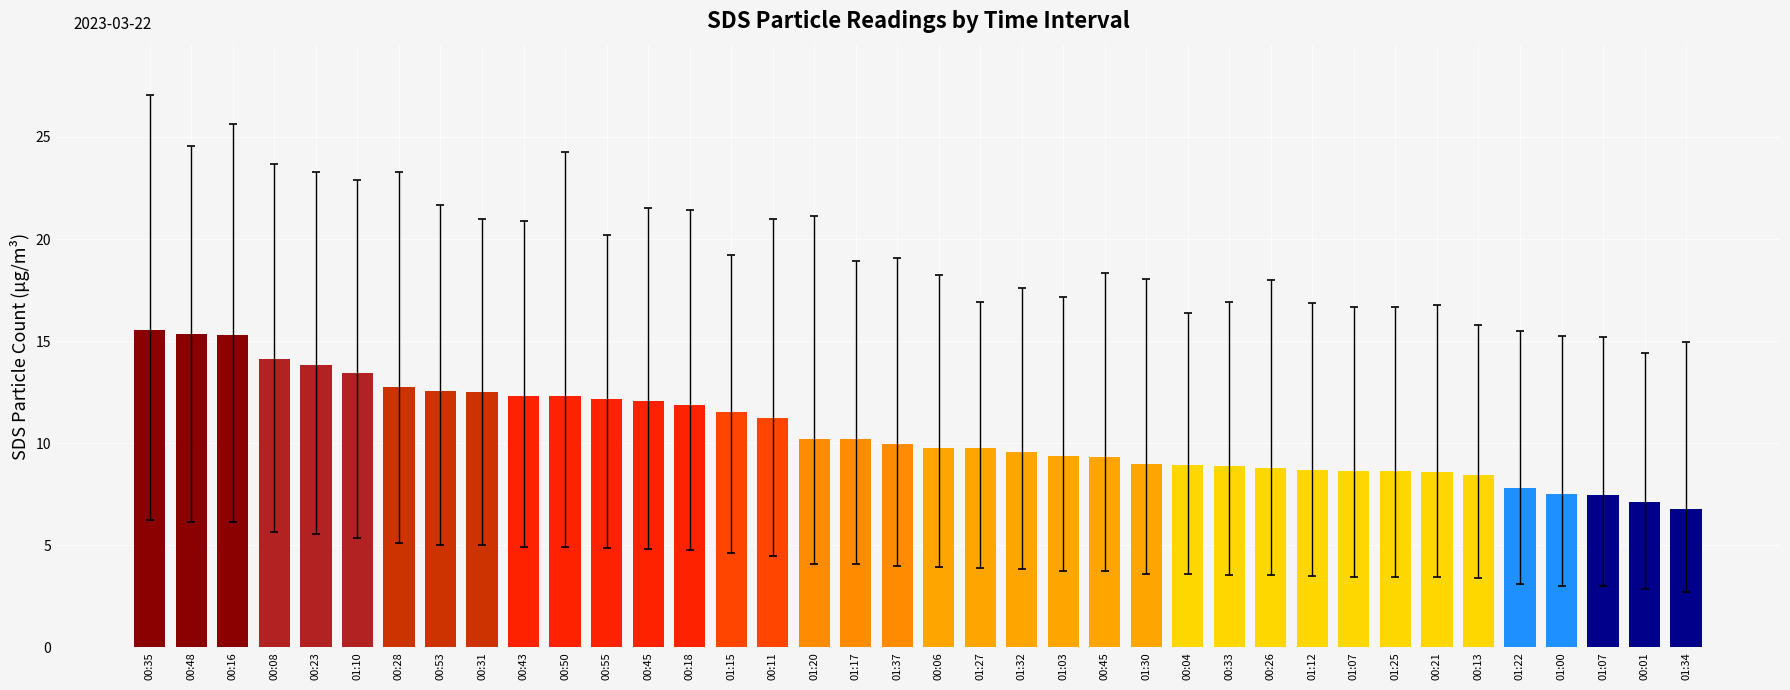

Reading right to left, transcribe all the data shown in this chart.

6.8	7.1	7.5	7.5	7.8	8.4	8.6	8.6	8.6	8.7	8.8	8.9	8.9	9.0	9.3	9.4	9.6	9.8	9.8	10.0	10.2	10.2	11.2	11.5	11.9	12.1	12.2	12.3	12.3	12.5	12.6	12.8	13.4	13.8	14.1	15.3	15.3	15.6